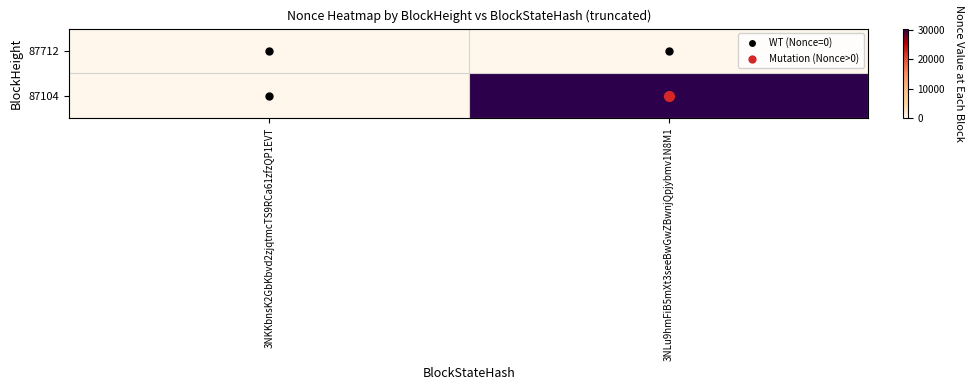

Reading right to left, what are all the values shown in this chart?

87712: 3NLu9hmFiB5mXt3seeBwGwZBwnjQpjybmv1N8M1=0	3NKKbnsK2GbKbvd2zjqtmcTS9RCa61zfzQP1EVT=0
87104: 3NLu9hmFiB5mXt3seeBwGwZBwnjQpjybmv1N8M1=30502	3NKKbnsK2GbKbvd2zjqtmcTS9RCa61zfzQP1EVT=0